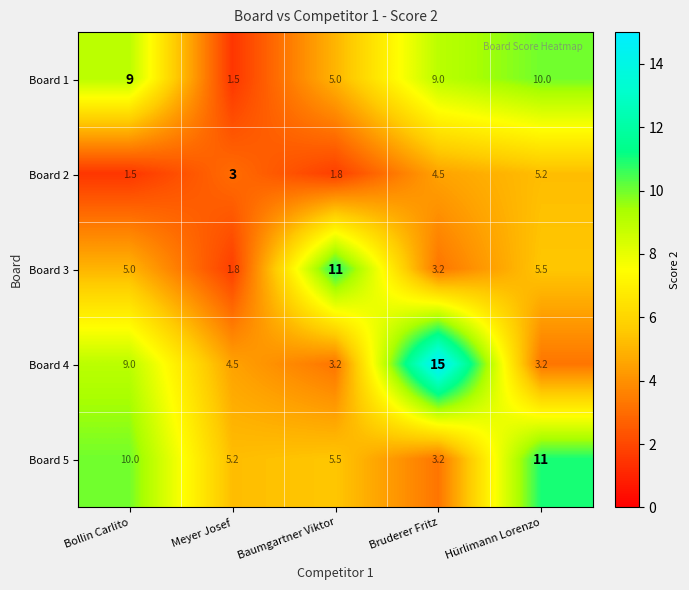

At which category does the chart reach its peak across all series?

Bruderer Fritz